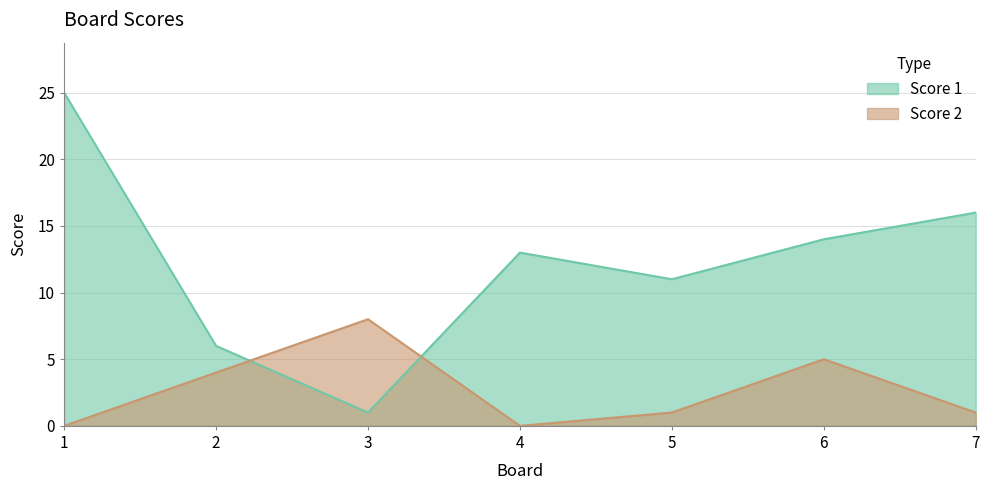

Reading left to right, what are all the values shown in this chart?

Score 1: 1=25	2=6	3=1	4=13	5=11	6=14	7=16
Score 2: 1=0	2=4	3=8	4=0	5=1	6=5	7=1